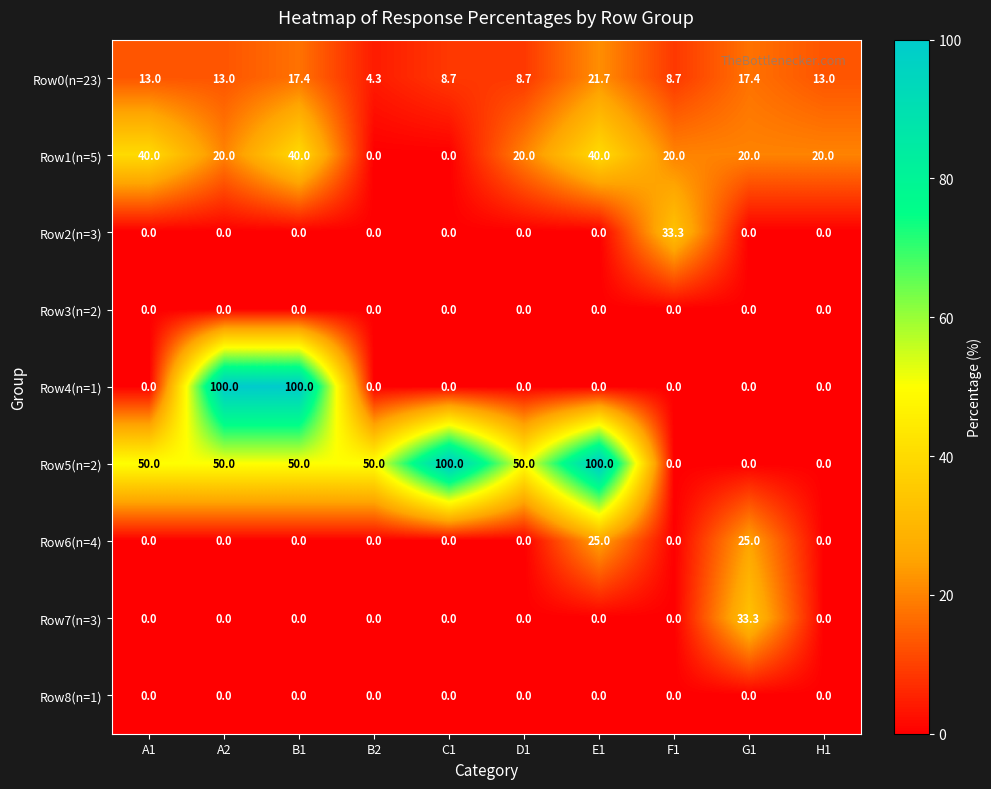

How many positive values does the Row7(n=3) series have?

1